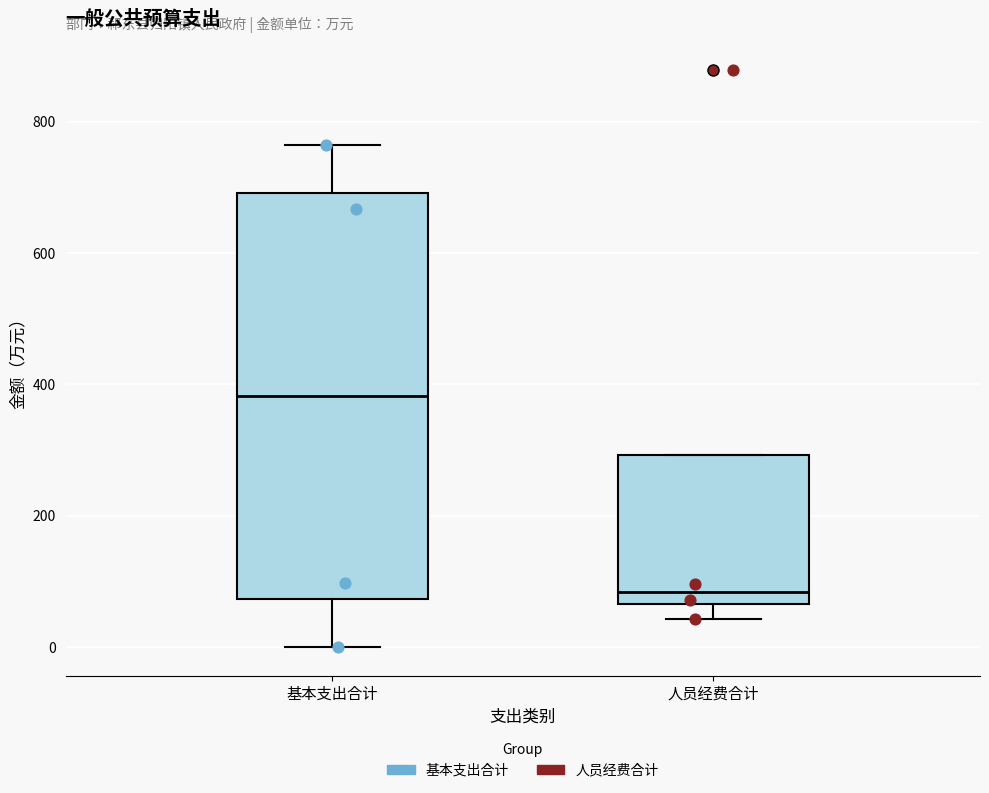

Which box is the tallest, from its lower edge to its upper edge?

基本支出合计